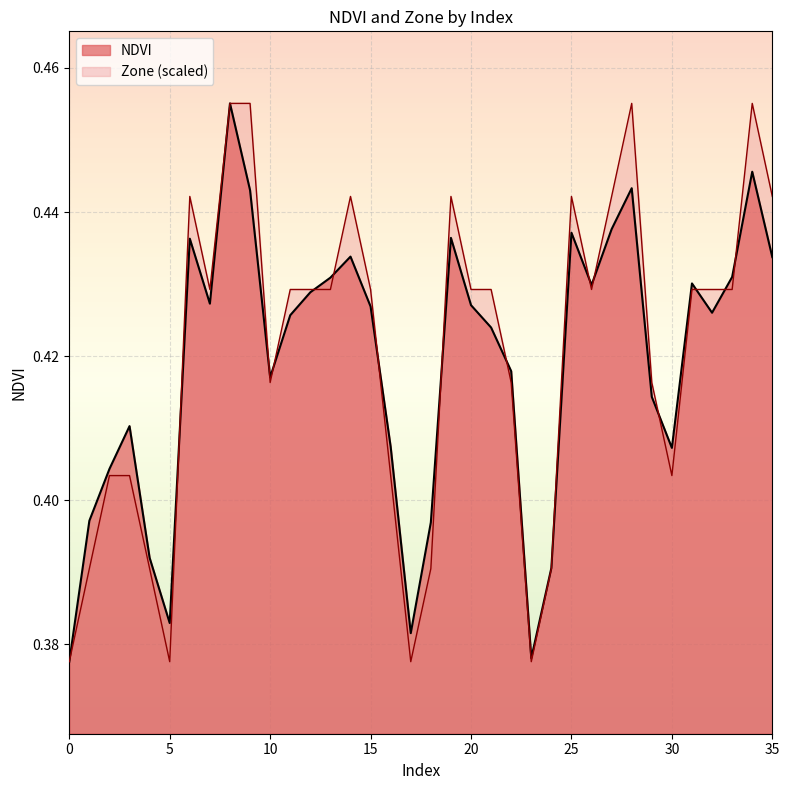

Read the NDVI value at 19.

0.4